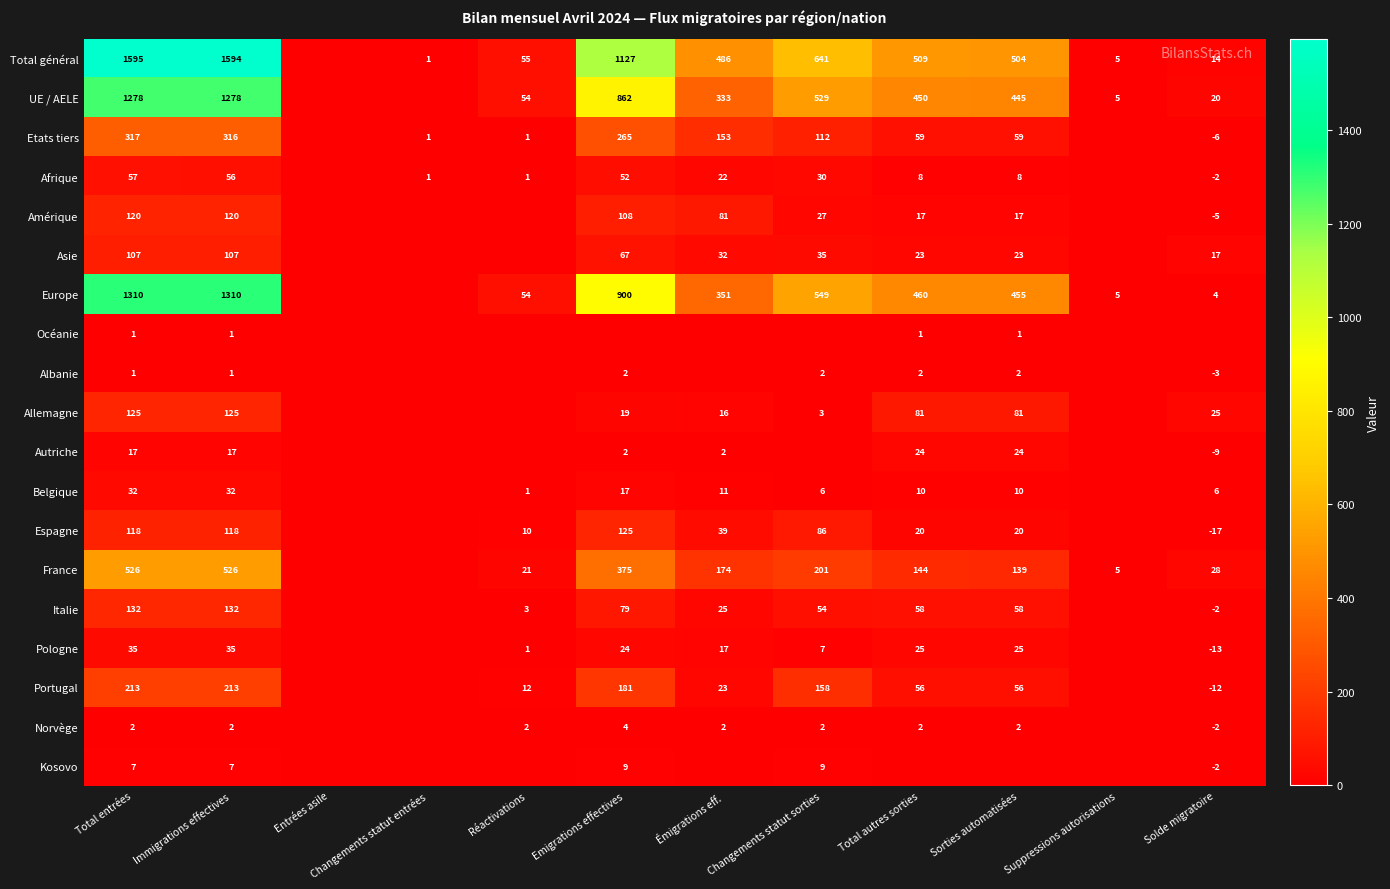

What is the sum of the Total général values at Sorties automatisées and Solde migratoire?

518